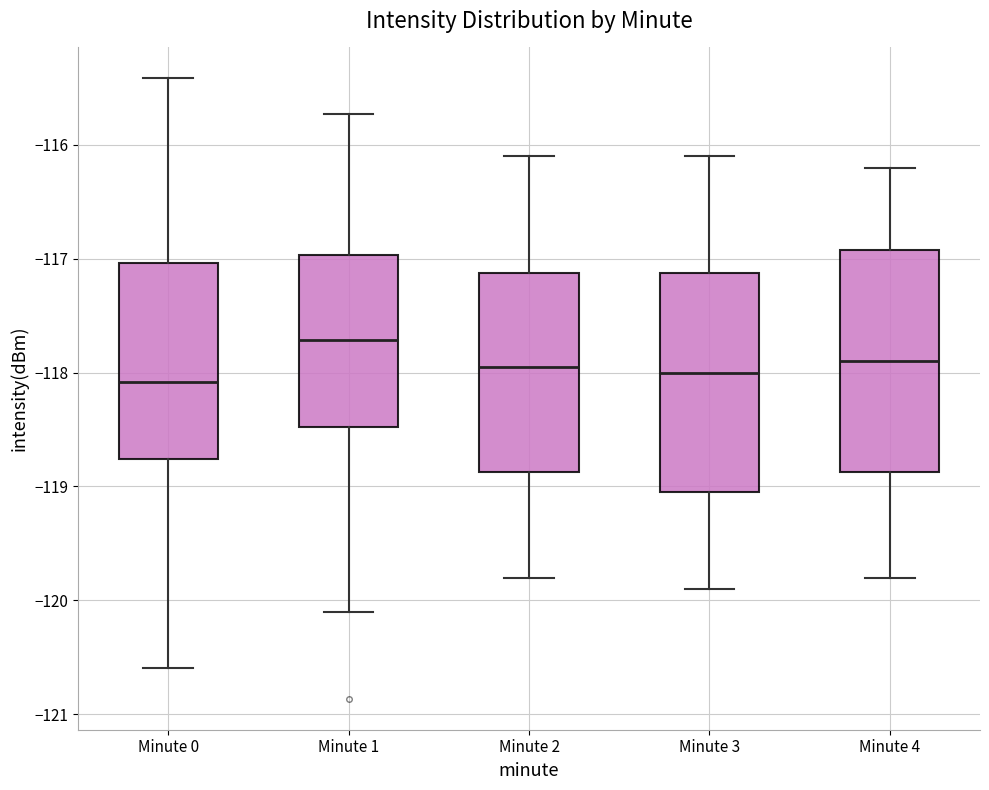

Reading left to right, read every box against the y-axis: the position of its median line, the range the box covers, and the ends of its whiskers. The values are not printed on the chart, so give them approximately, as read against the axis.

Minute 0: median -118.1, box -118.8 to -117.0, whiskers -120.6 to -115.4
Minute 1: median -117.7, box -118.5 to -117.0, whiskers -120.1 to -115.7
Minute 2: median -117.9, box -118.9 to -117.1, whiskers -119.8 to -116.1
Minute 3: median -118.0, box -119.0 to -117.1, whiskers -119.9 to -116.1
Minute 4: median -117.9, box -118.9 to -116.9, whiskers -119.8 to -116.2